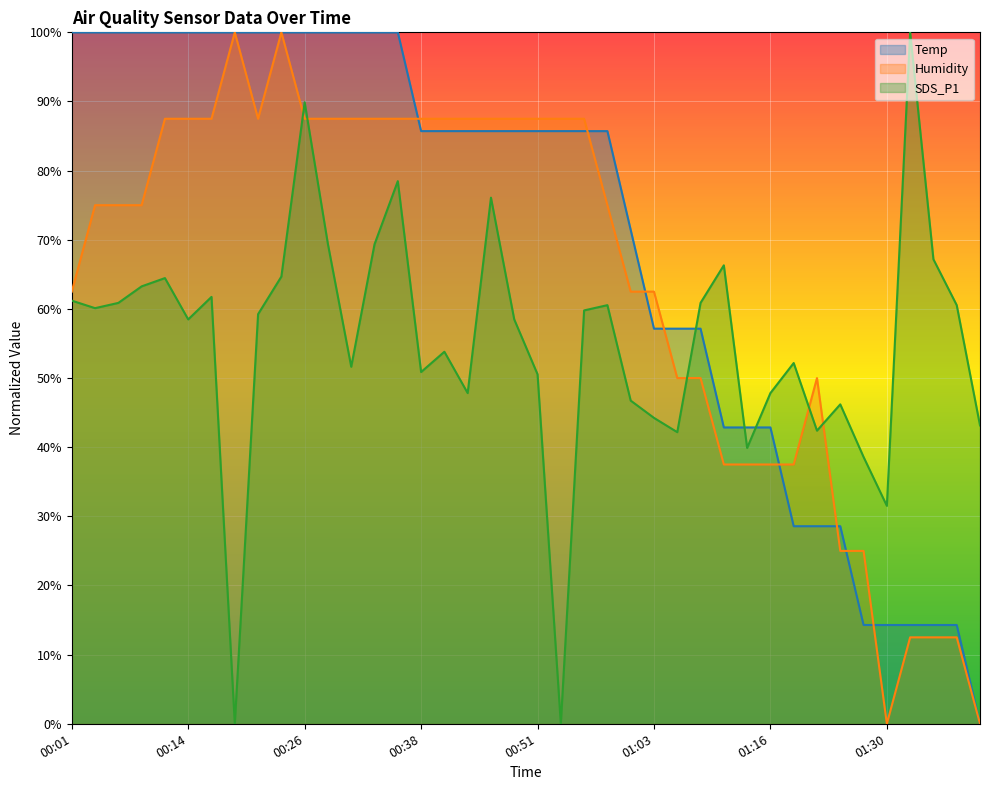

Which category has the highest value in the SDS_P1 series?

01:33